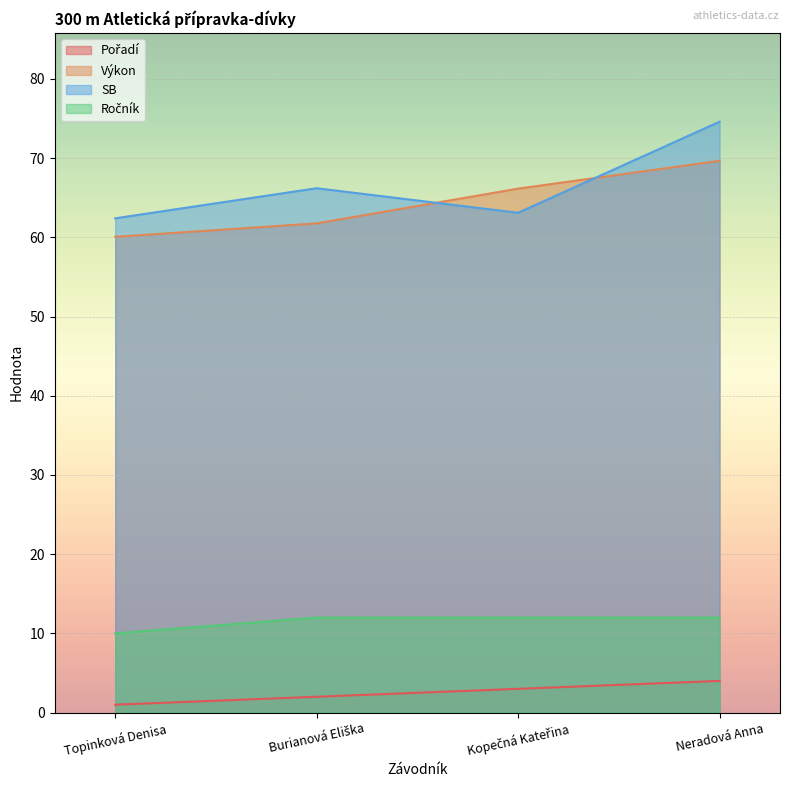

Which has a higher value, Burianová Eliška or Neradová Anna?

Neradová Anna